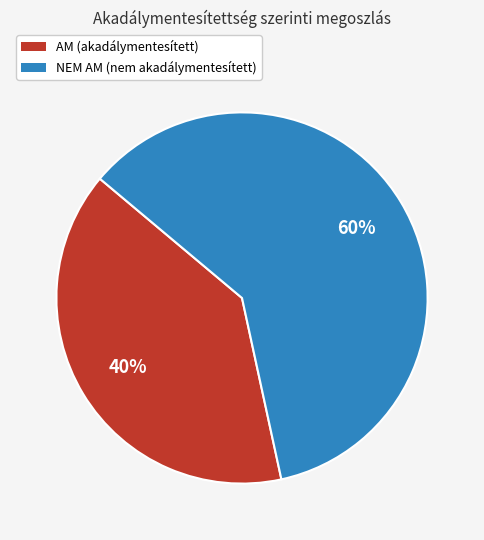

Which slice represents more than half of the pie?

NEM AM